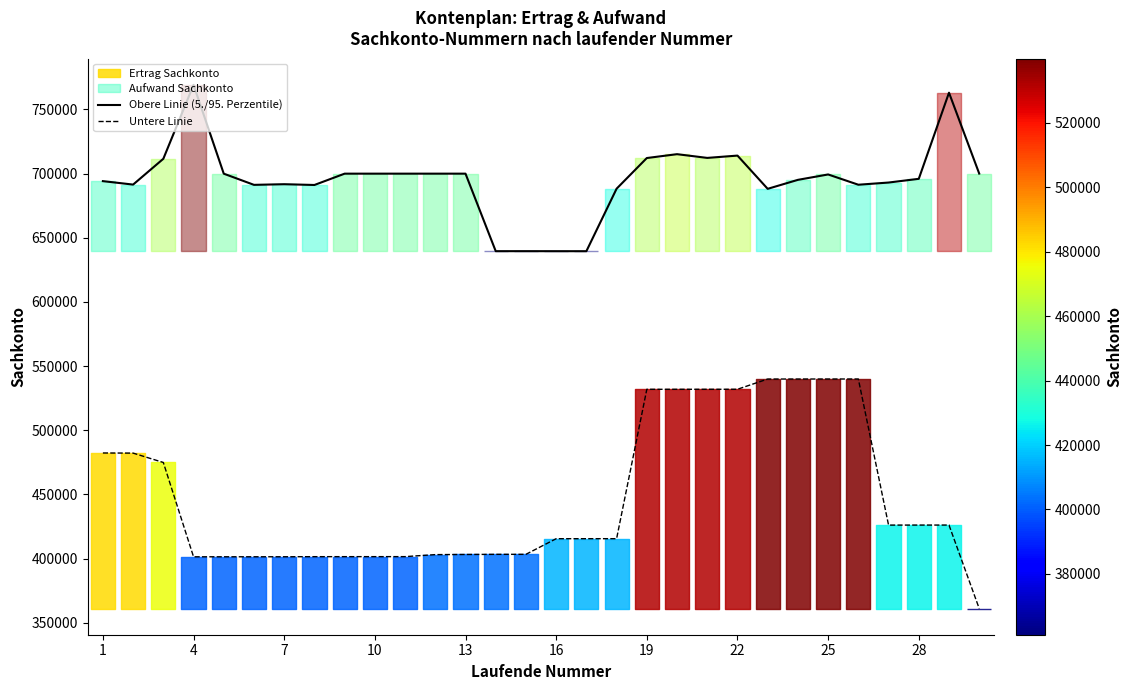

The value of Obere Linie (5./95. Perzentile) at 4 is 769100. True or false?

True